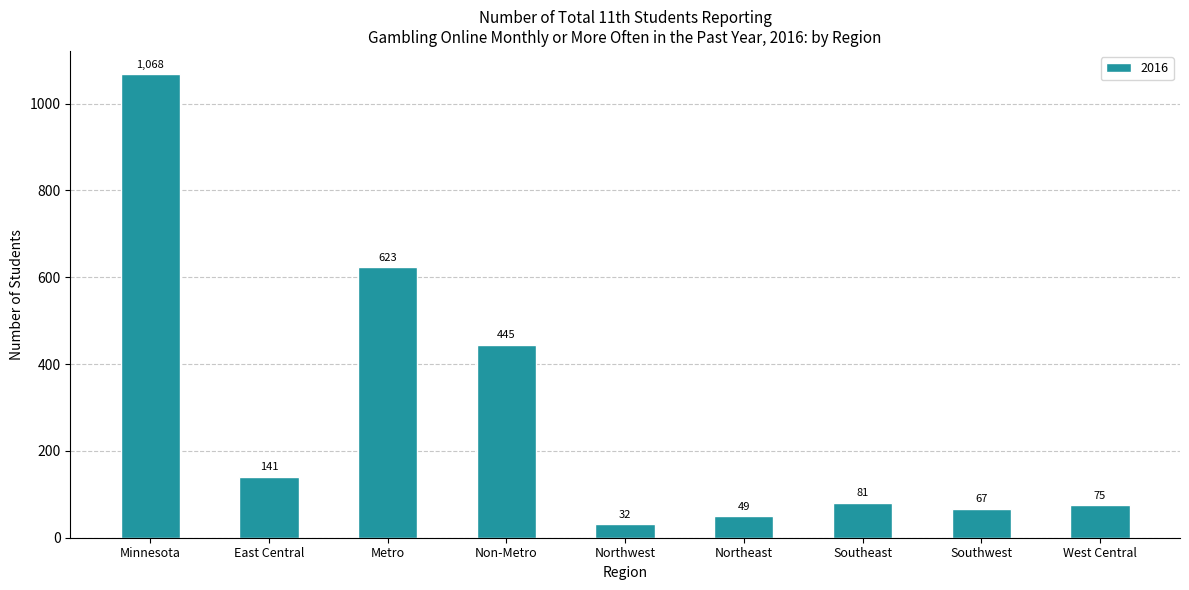

What is the change in value from Southeast to Southwest?

-14